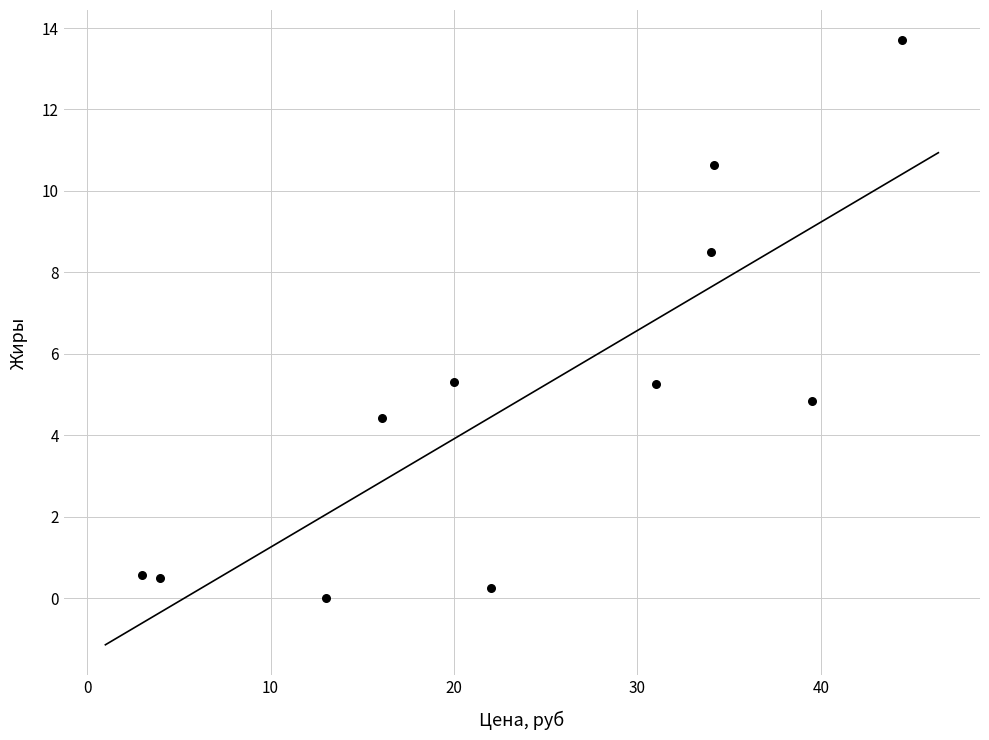

What is the range of X values (max minus min)?

41.4